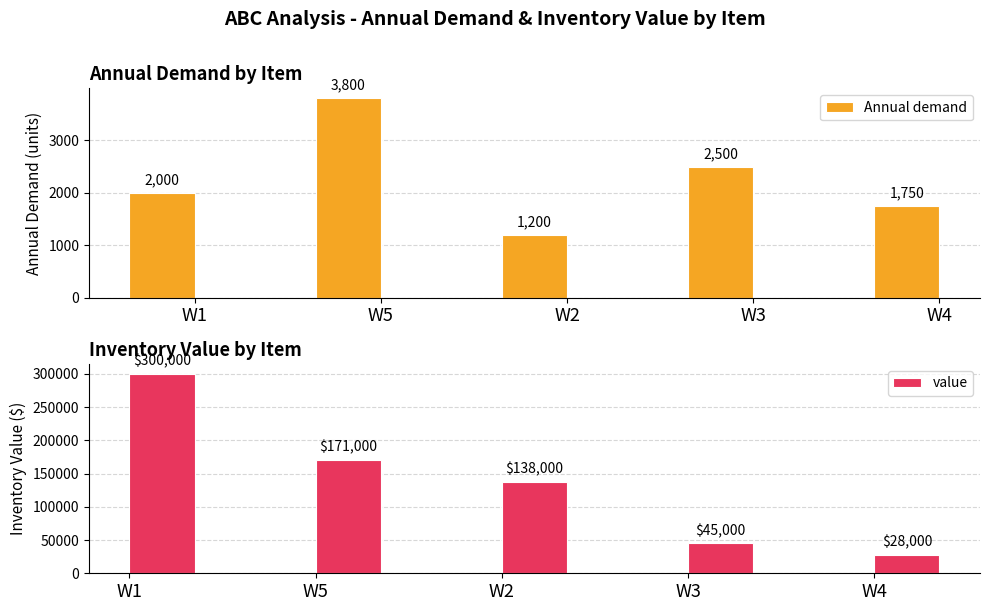

What is the approximate value of value at W5, to the nearest 10?

171000